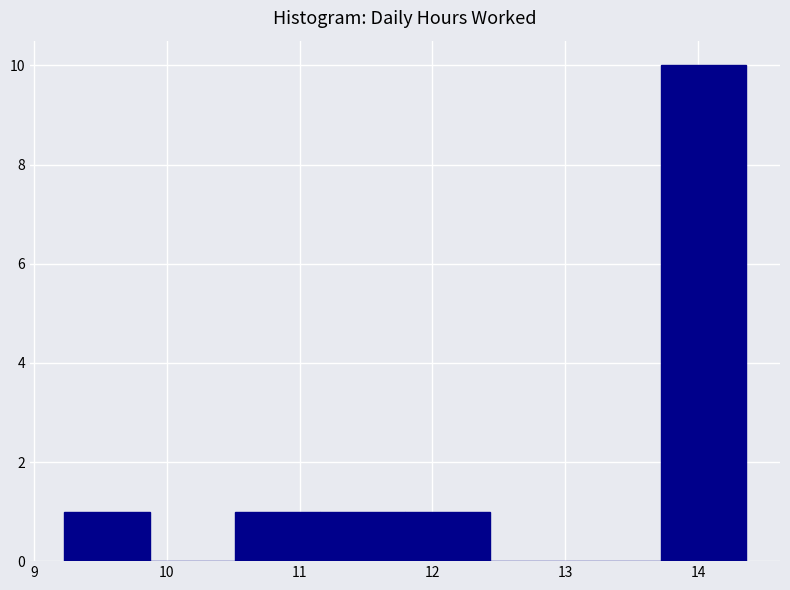

Reading left to right, transcribe this chart: for each bar, give the range it covers on the x-axis and its height. Neither the bar edges nor the heights are printed on the chart, so give them approximately, as read against the axes.

9.2 to 9.9: 1
9.9 to 10.5: 0
10.5 to 11.2: 1
11.2 to 11.8: 1
11.8 to 12.4: 1
12.4 to 13.1: 0
13.1 to 13.7: 0
13.7 to 14.4: 10